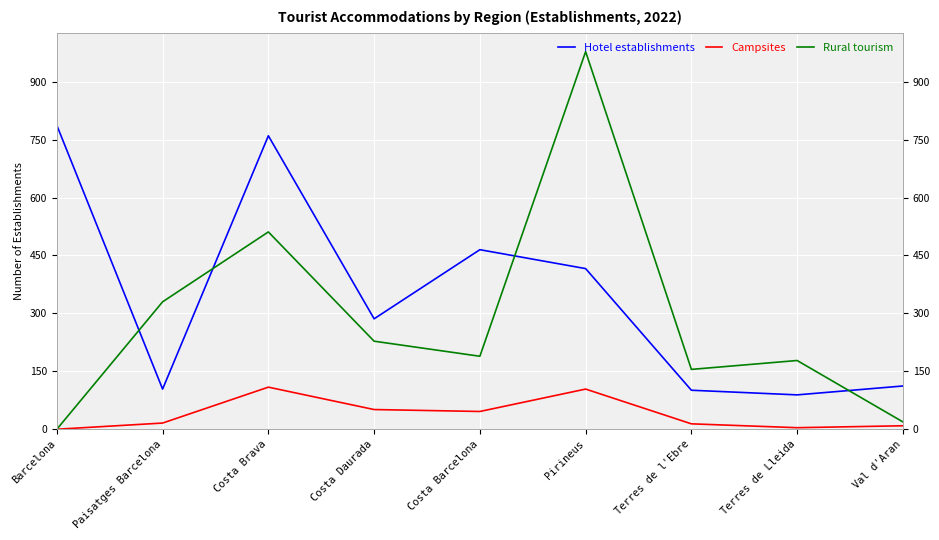

Which series changed the most between Costa Barcelona and Pirineus?

Rural tourism